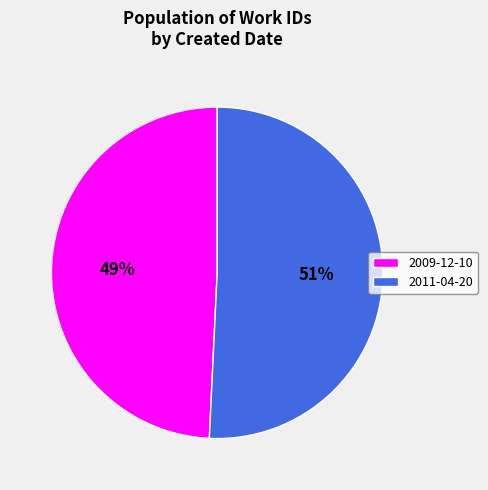

The 2009-12-10 slice represents 62% of the pie. True or false?

False